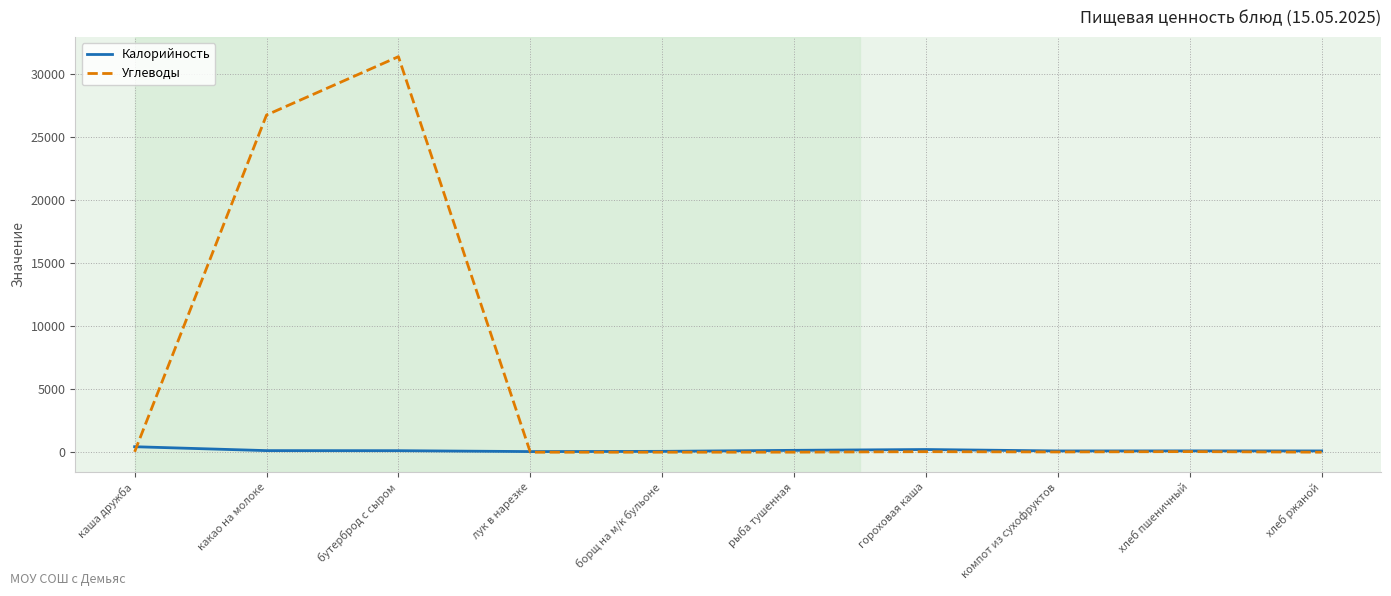

What is the smallest value displayed?

5.8